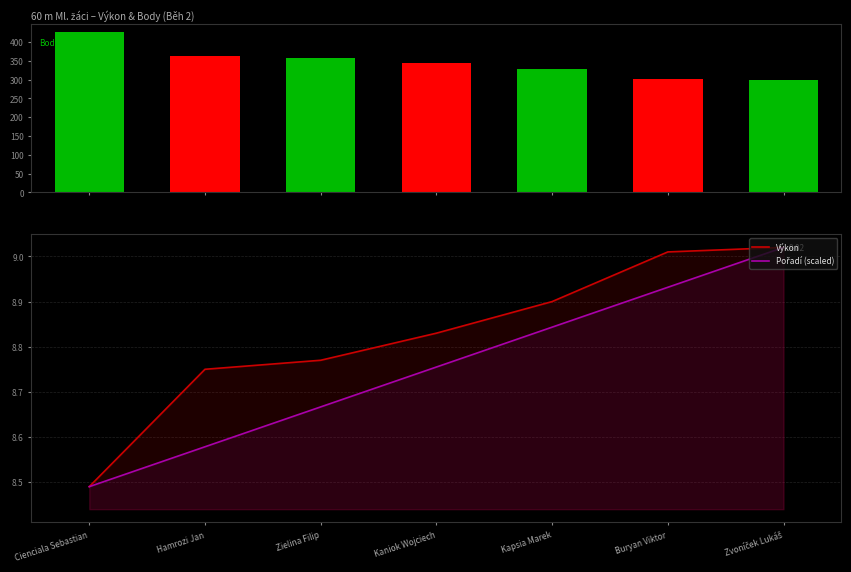

What is the smallest value displayed?

8.5